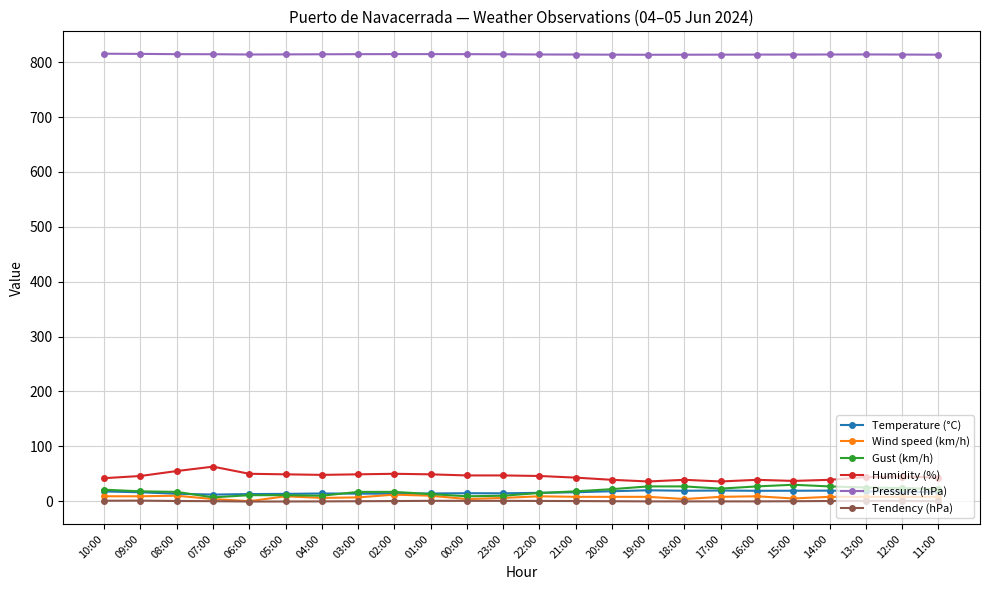

Where does the Tendency (hPa) series first go above 0?

10:00